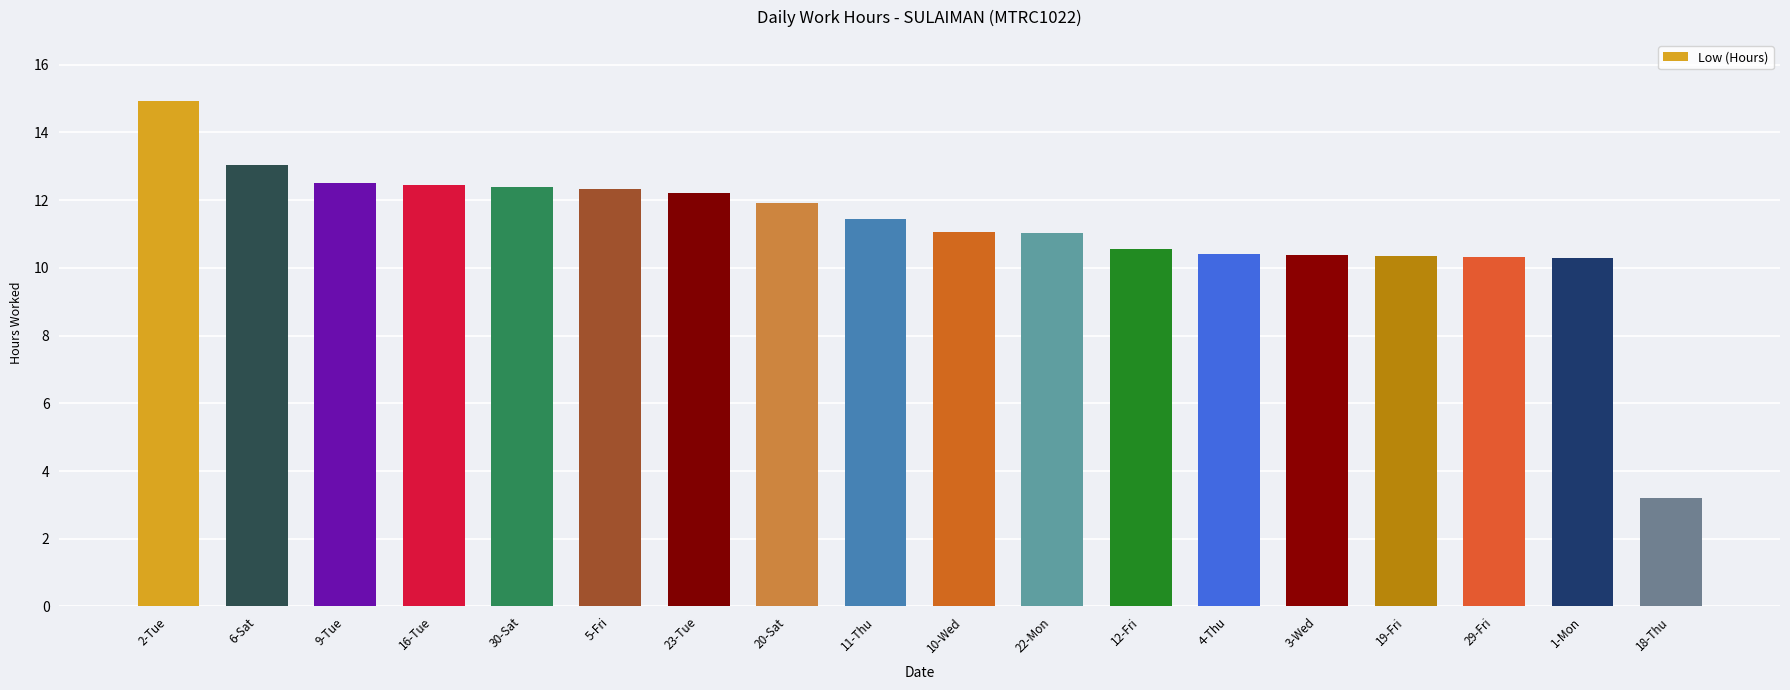

Between 5-Fri and 11-Thu, which is larger?

5-Fri